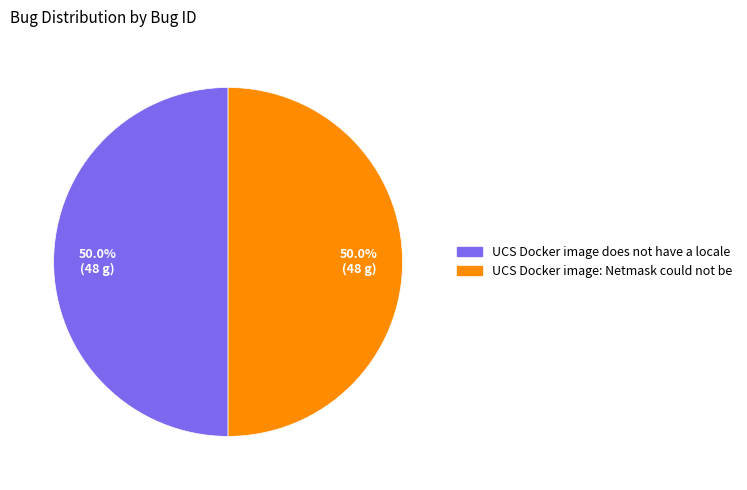

What portion of the pie excludes UCS Docker image: Netmask could not be?

50.0%